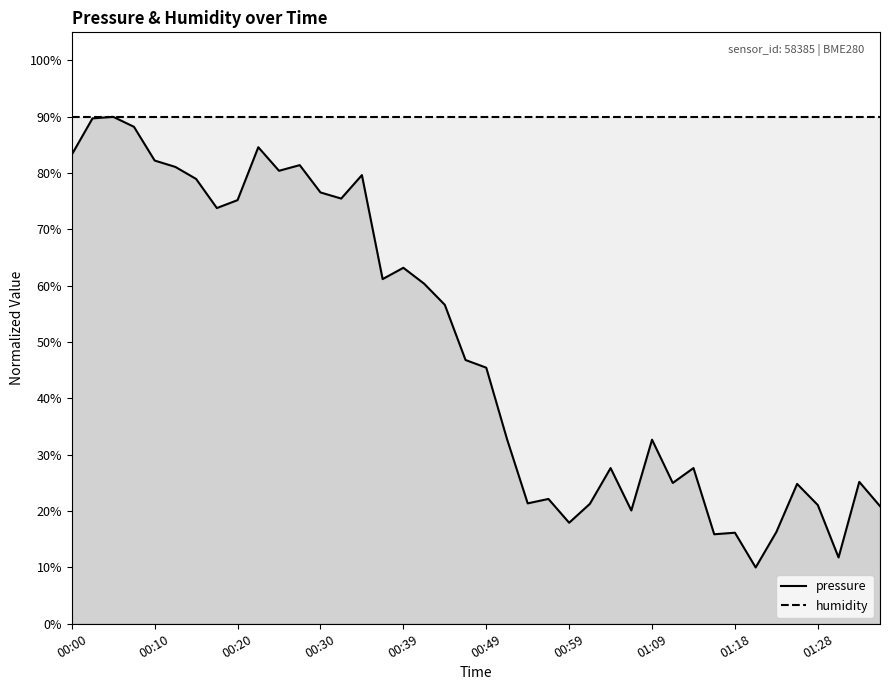

What is the difference between the maximum and minimum values?

80.0